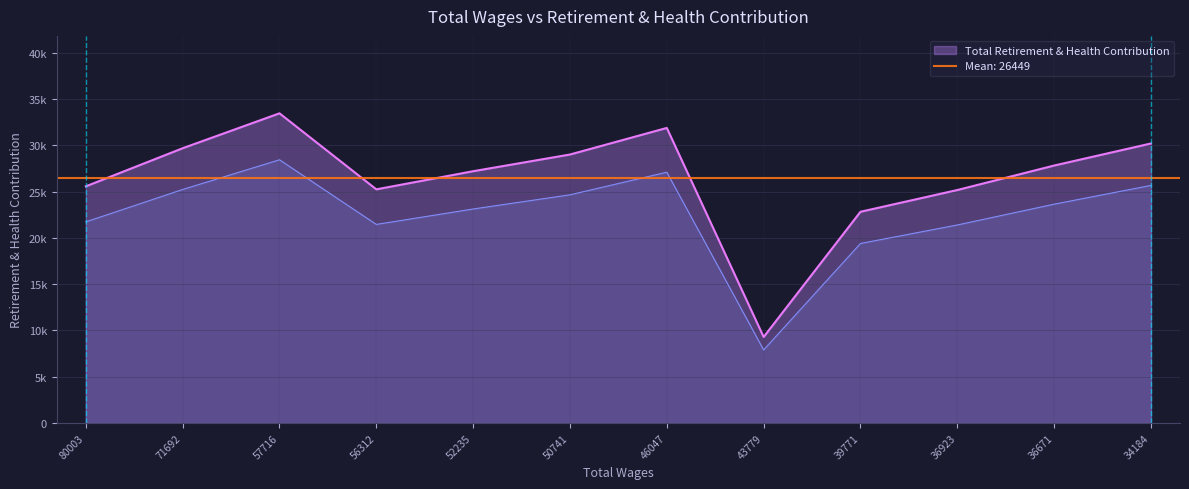

How many data points are above 27820?

5